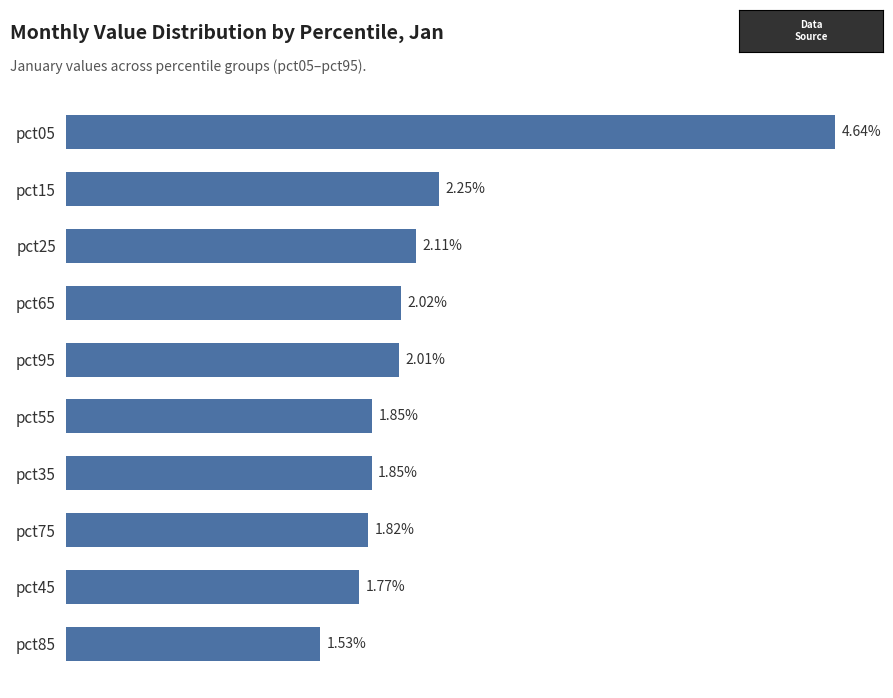

Between pct75 and pct55, which is larger?

pct55